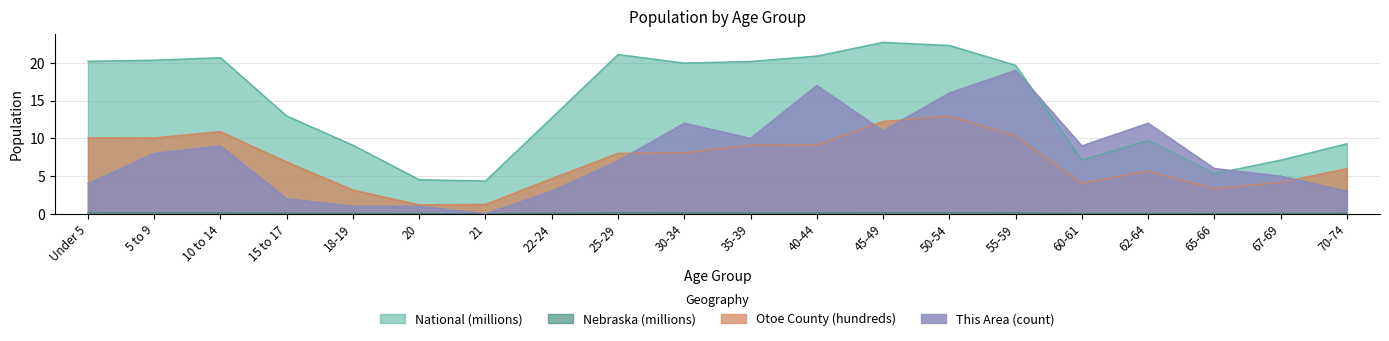

What are all the series names shown in the legend?

This Area, Otoe County, Nebraska, National